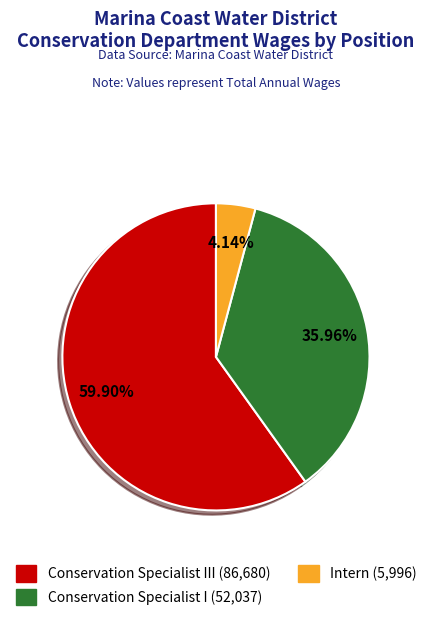

Is there any slice that represents more than half of the pie?

Yes